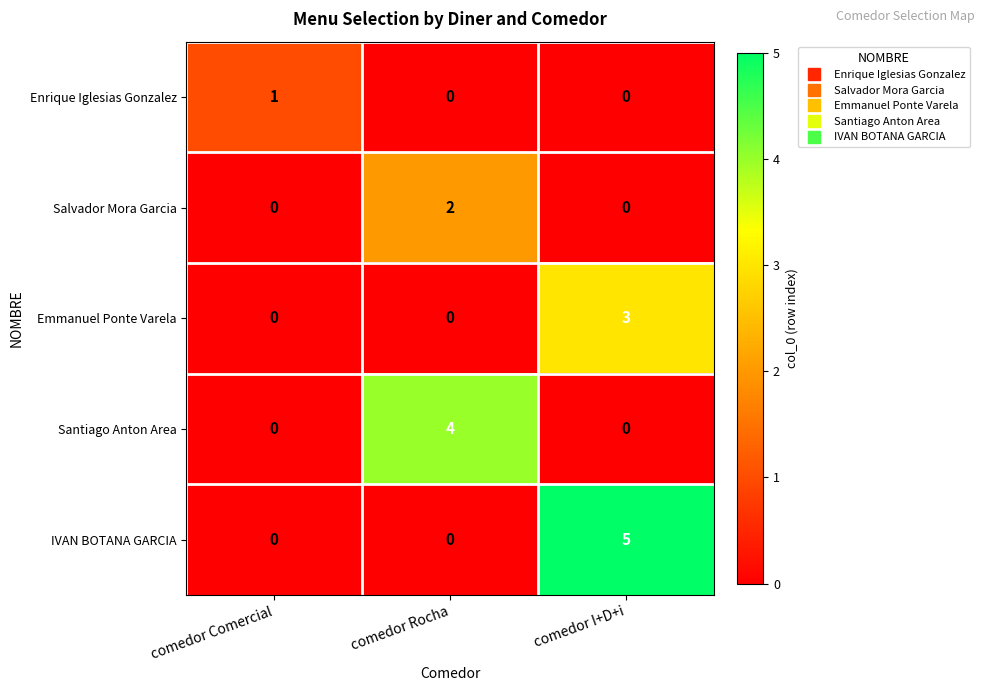

Which label corresponds to the largest value in the chart?

comedor I+D+i